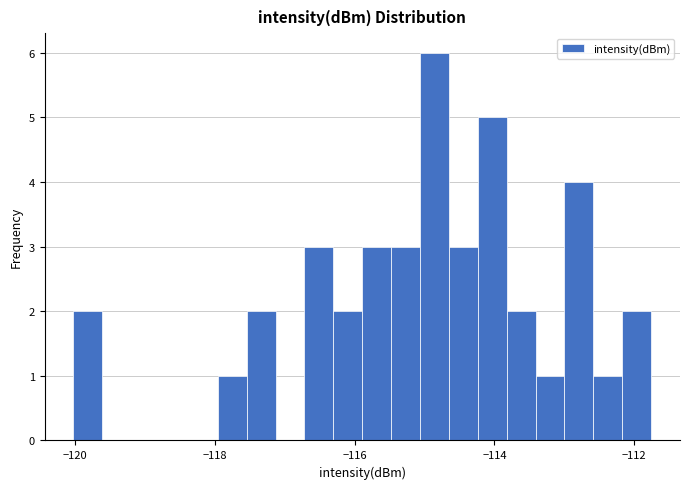

Around what value on the x-axis is the tallest bar? Give the approximate position of its centre, as read against the axis.

-114.8